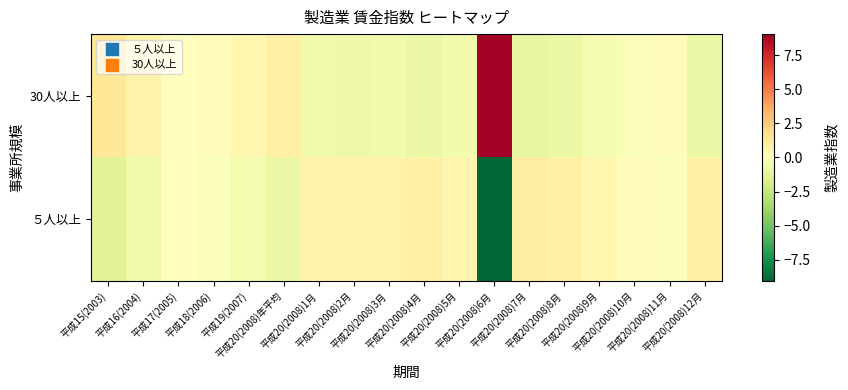

At which category is the sum across all series the highest?

平成20(2008)12月